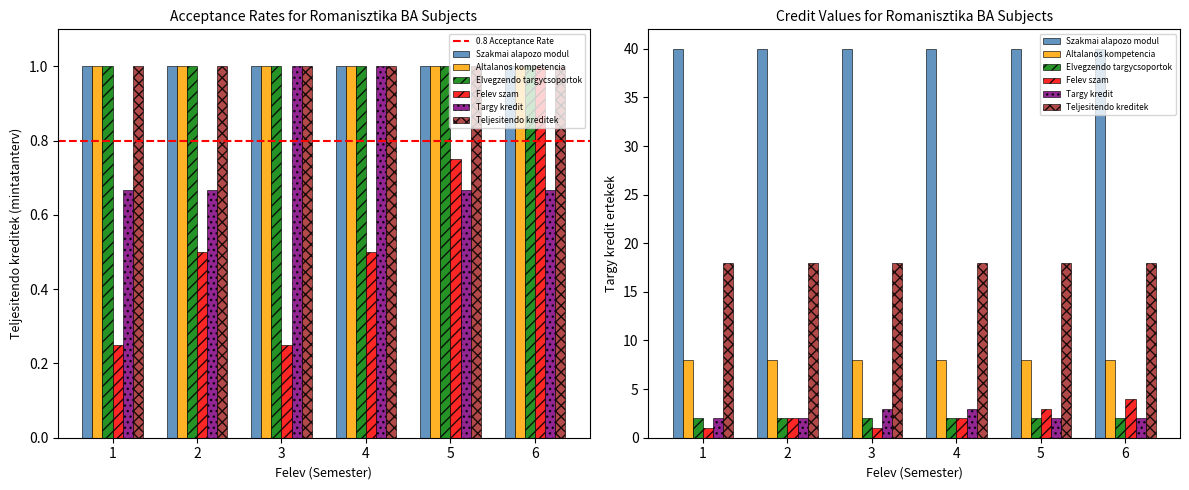

The value of Felev szam at 5 is 2. True or false?

False